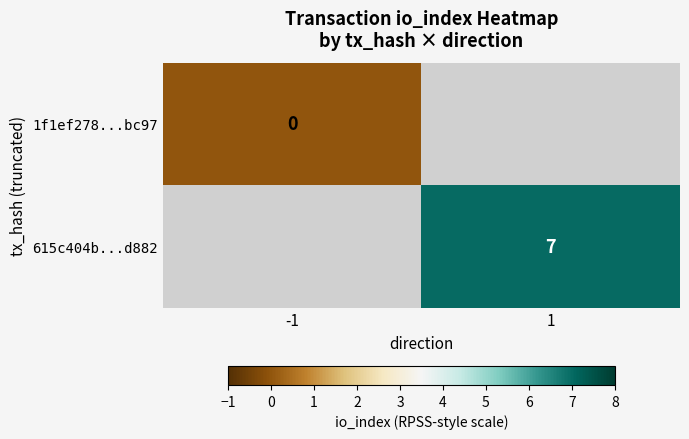

The 615c404b...d882 series shows 10 at 1. True or false?

False